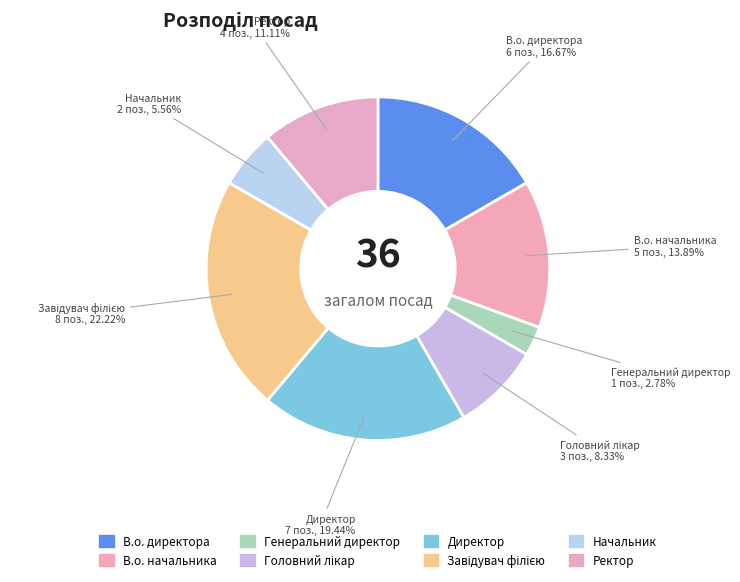

Approximately how many times larger is the value at В.о. директора compared to Начальник?

3.0